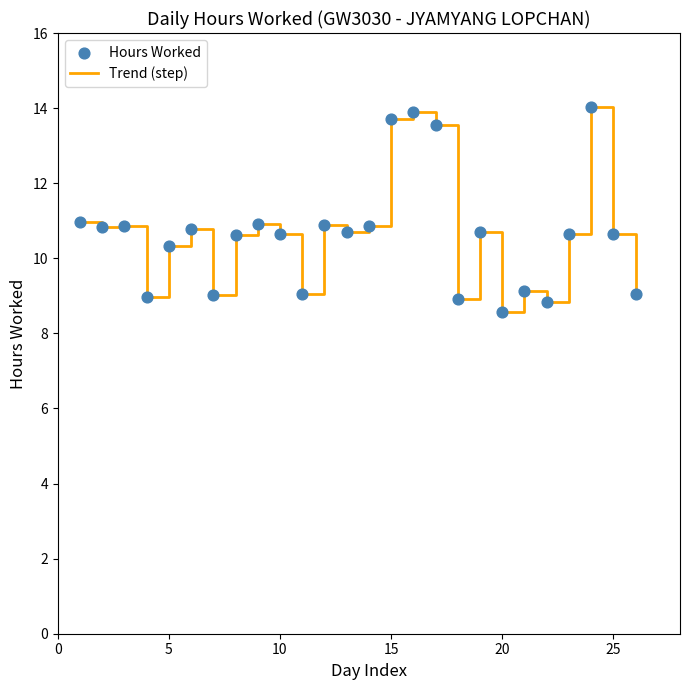

What is the difference between the maximum and minimum values?

5.5